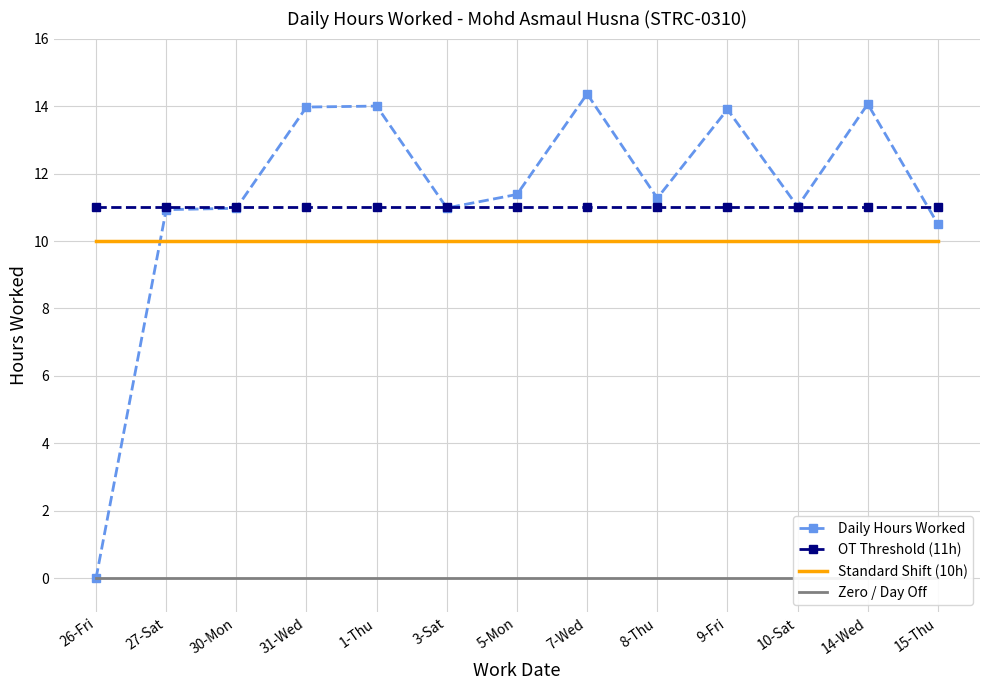

Which category has the highest value in the Daily Hours Worked series?

7-Wed